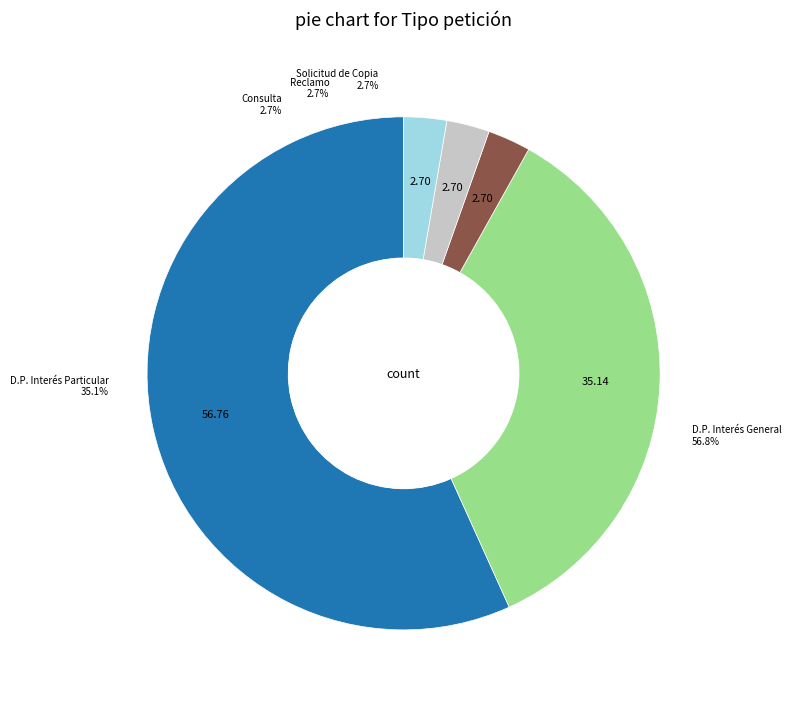

To the nearest percent, what is the combined percentage of RECLAMO and SOLICITUD DE COPIA?

5%